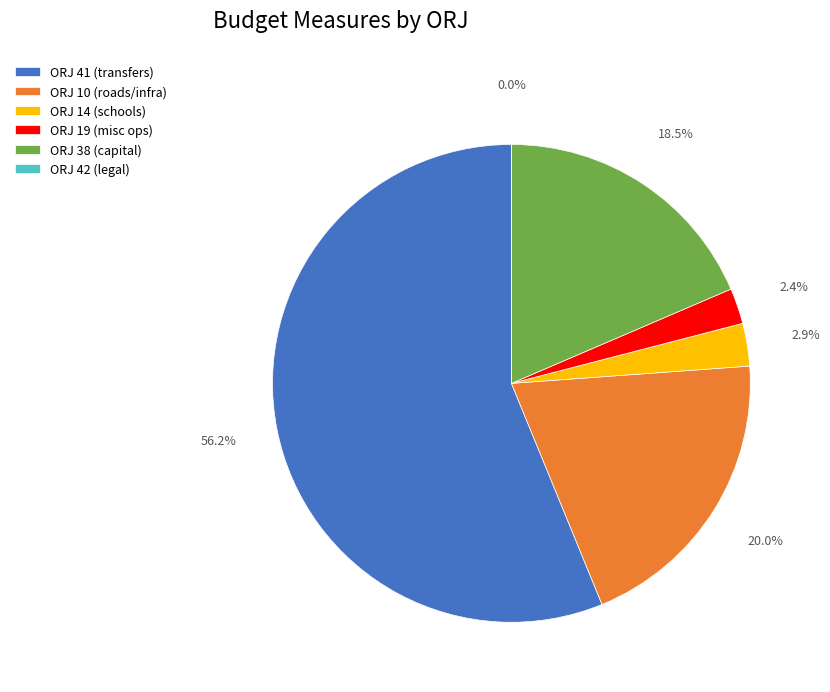

Is there any slice that represents more than half of the pie?

Yes